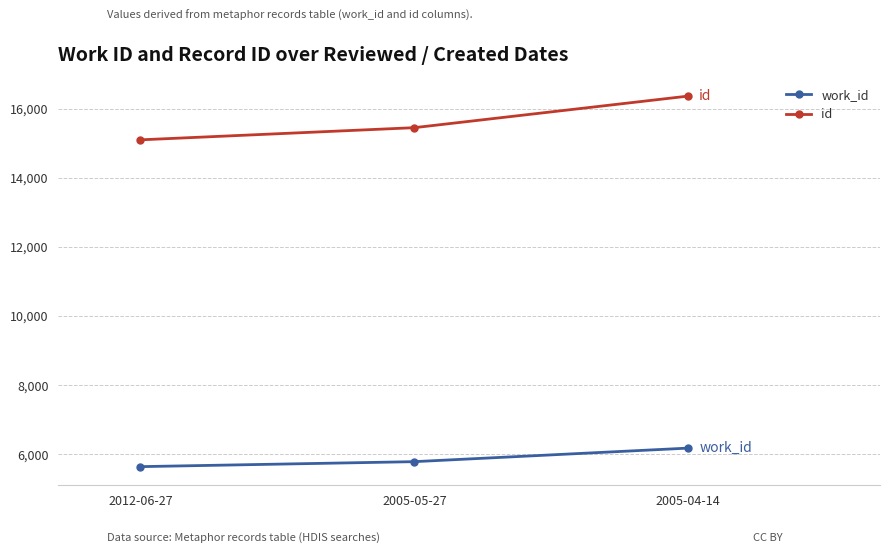

Which series has the largest range (max minus min)?

id